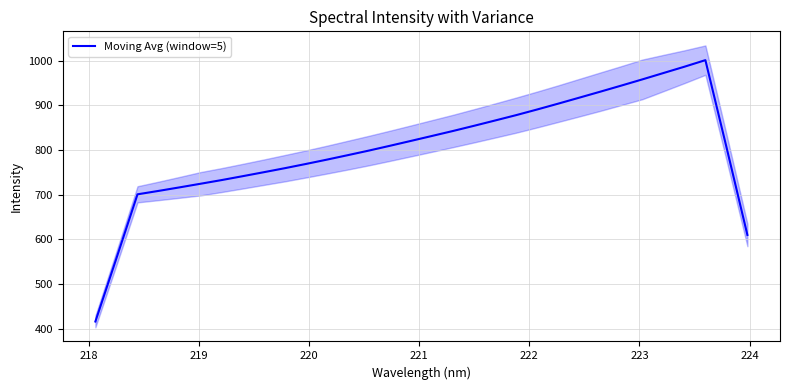

What is the minimum value for Moving Avg (window=5)?

415.7